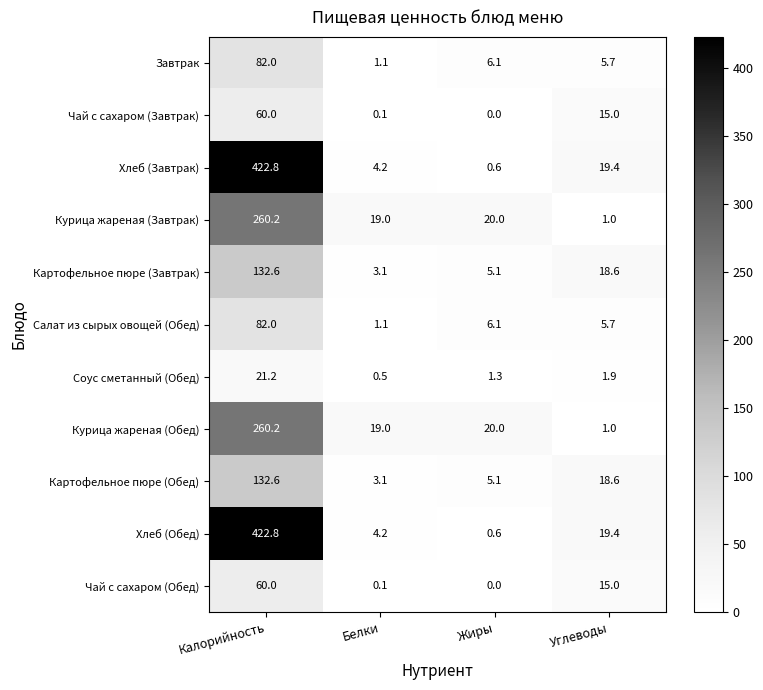

At which label does Завтрак first exceed 6?

Калорийность